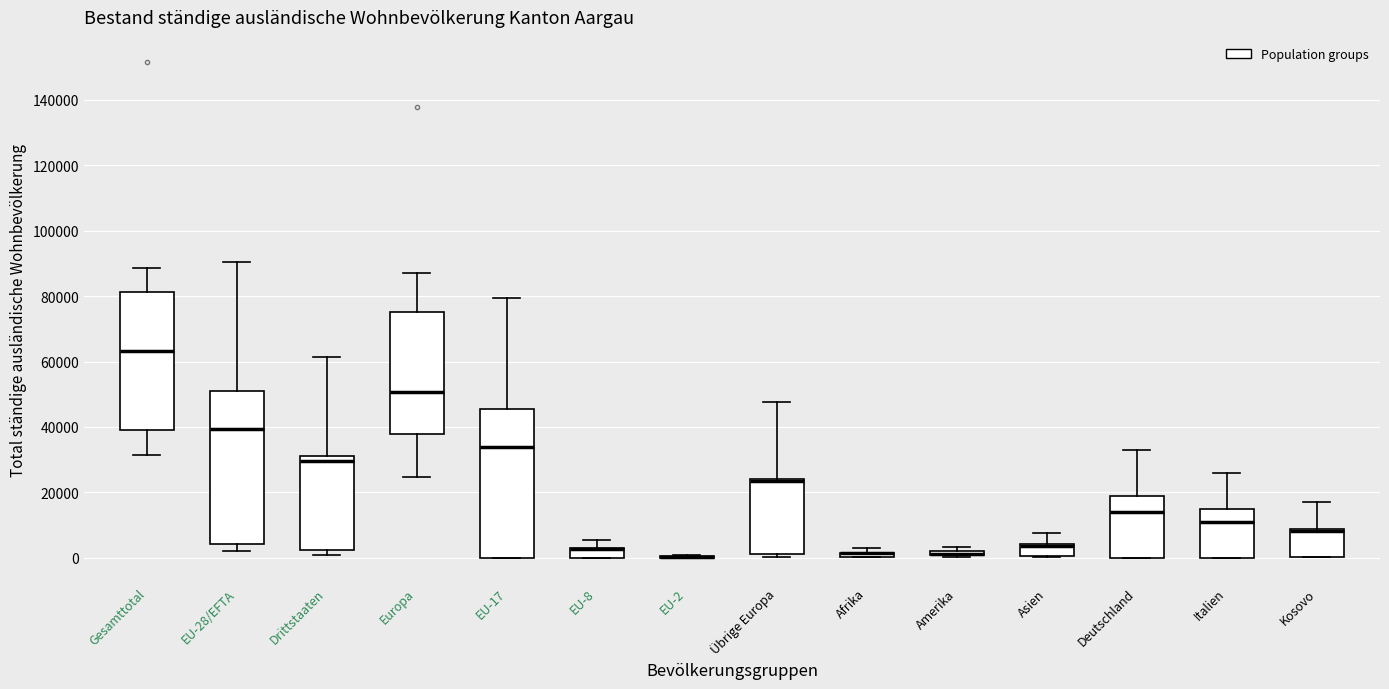

Where is the lower edge of the box for EU-8 on the y-axis? The values are not printed on the chart, so give them approximately, as read against the axis.

0